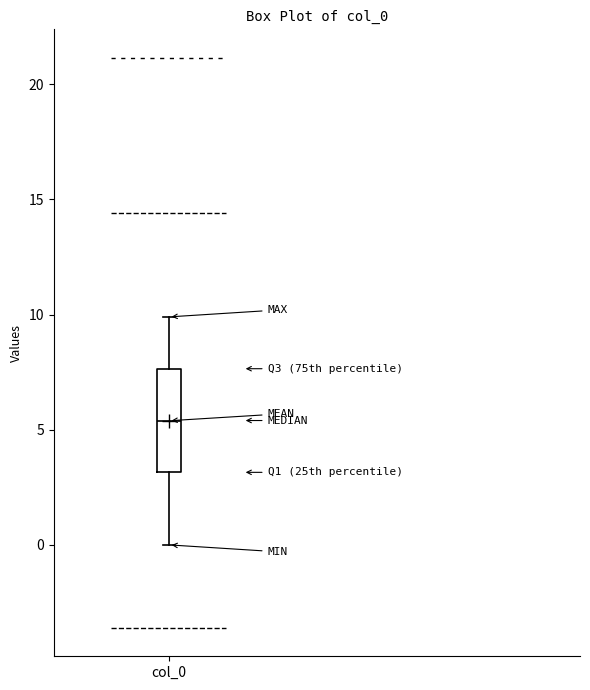

Where is the lower edge of the box for col_0 on the y-axis? The values are not printed on the chart, so give them approximately, as read against the axis.

3.0